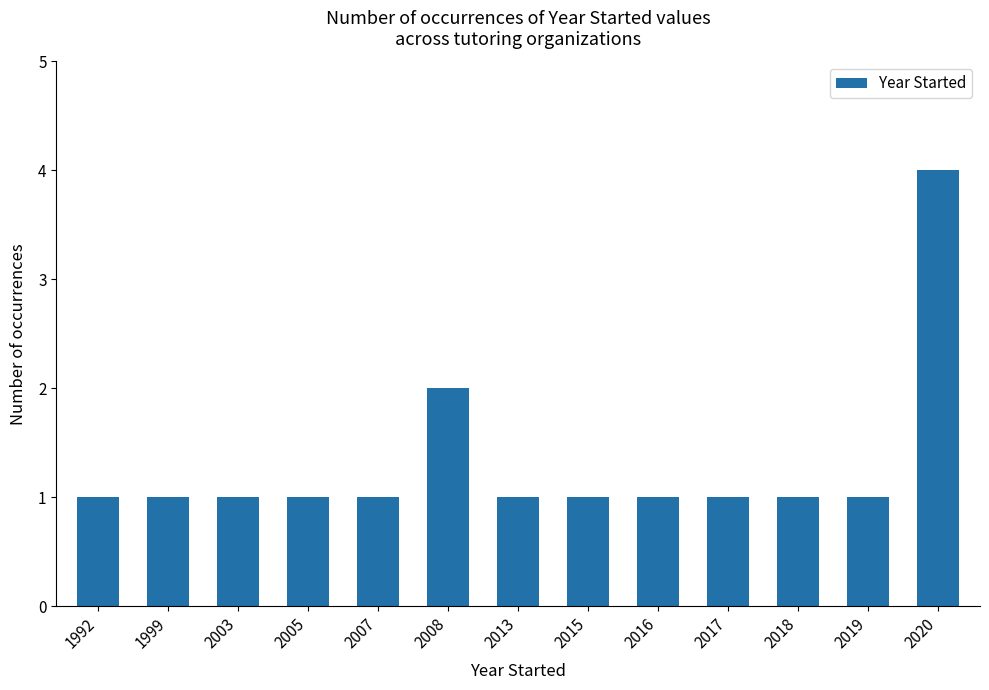

Which category has the highest value across all series?

2020